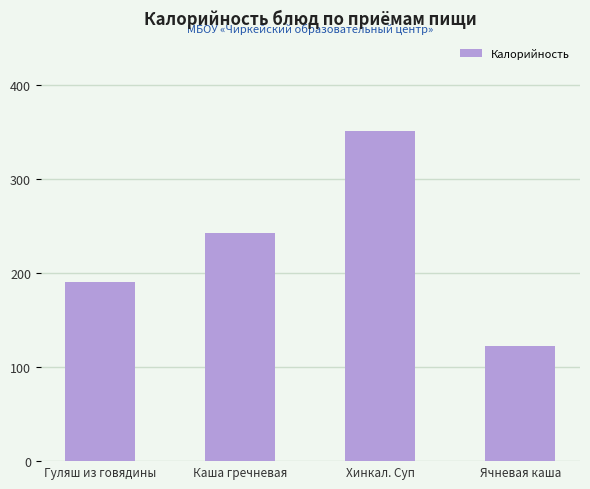

Approximately how many times larger is the value at Хинкал. Суп compared to Гуляш из говядины?

1.8